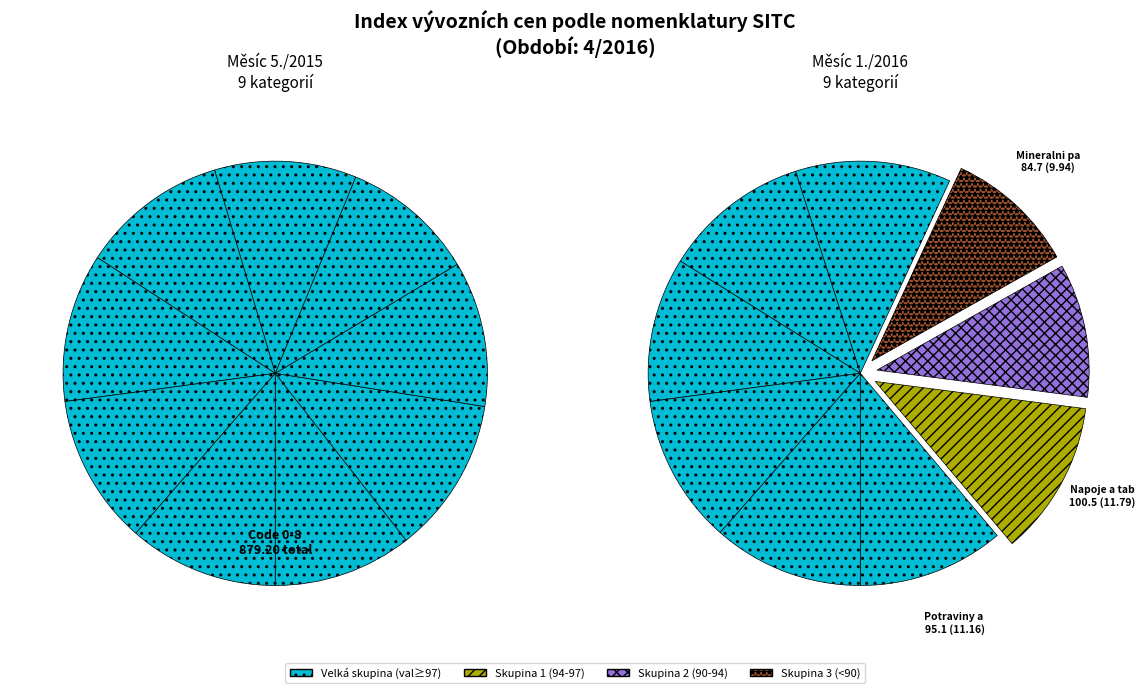

To the nearest percent, what is the average slice percentage?

11%